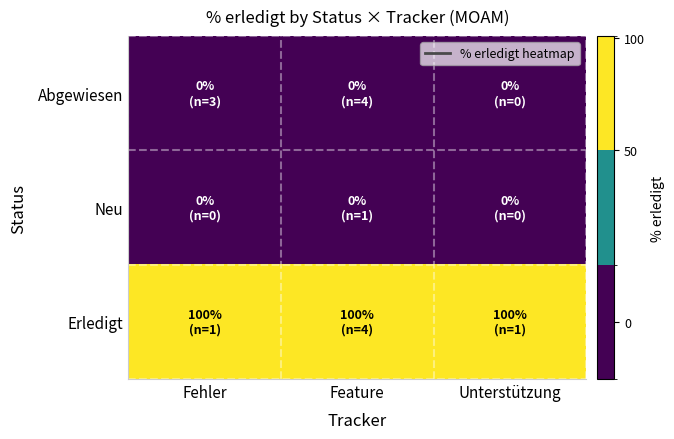

List the series in order of their peak value, lowest first.

Abgewiesen, Neu, Erledigt